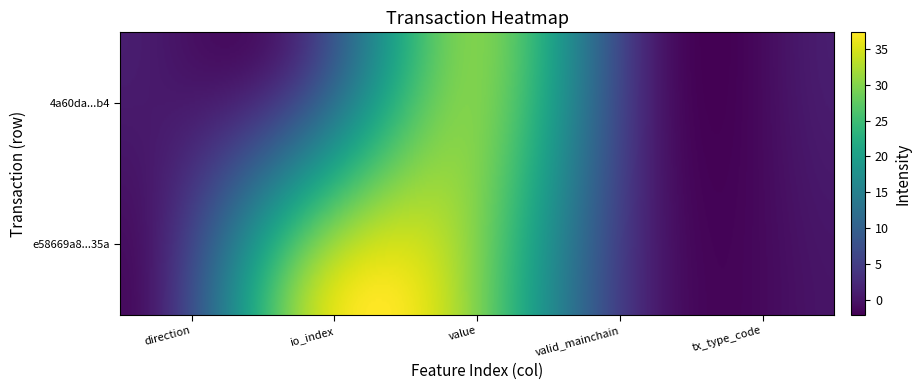

At io_index, list the series in order from largest to smallest.

e58669a8b5f2e8617ca1b4e081827ecd0ef635a, 4a60dacdf0cf7fc617416edf7b06558411893b4